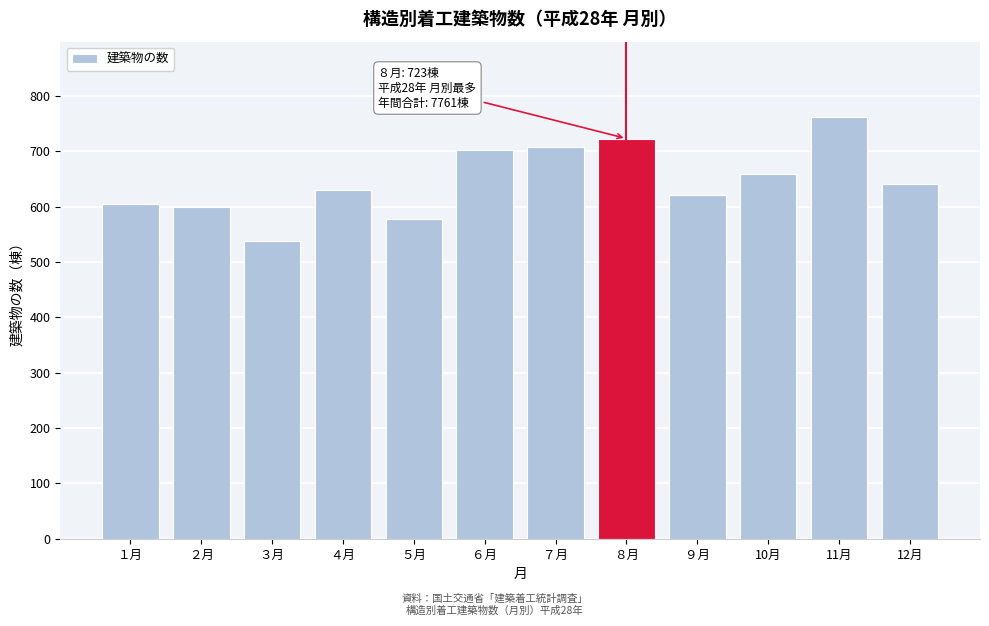

Reading left to right, extract all data points from this chart.

１月=604	２月=599	３月=538	４月=630	５月=577	６月=702	７月=707	８月=723	９月=621	10月=659	11月=761	12月=640